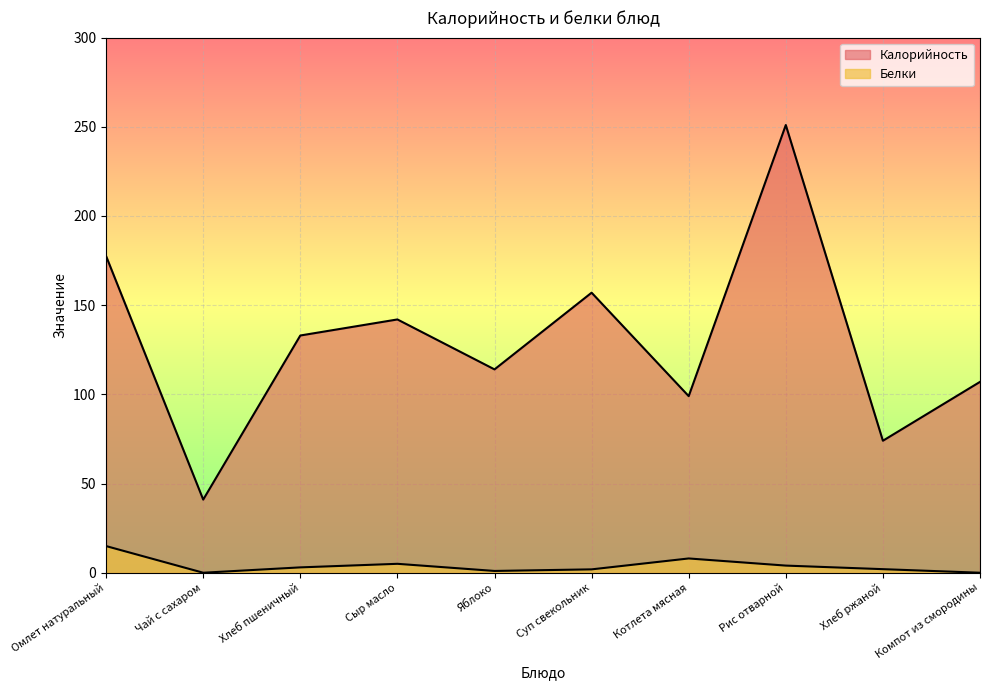

Is it true that Белки equals 1.9 at Суп свекольник?

True